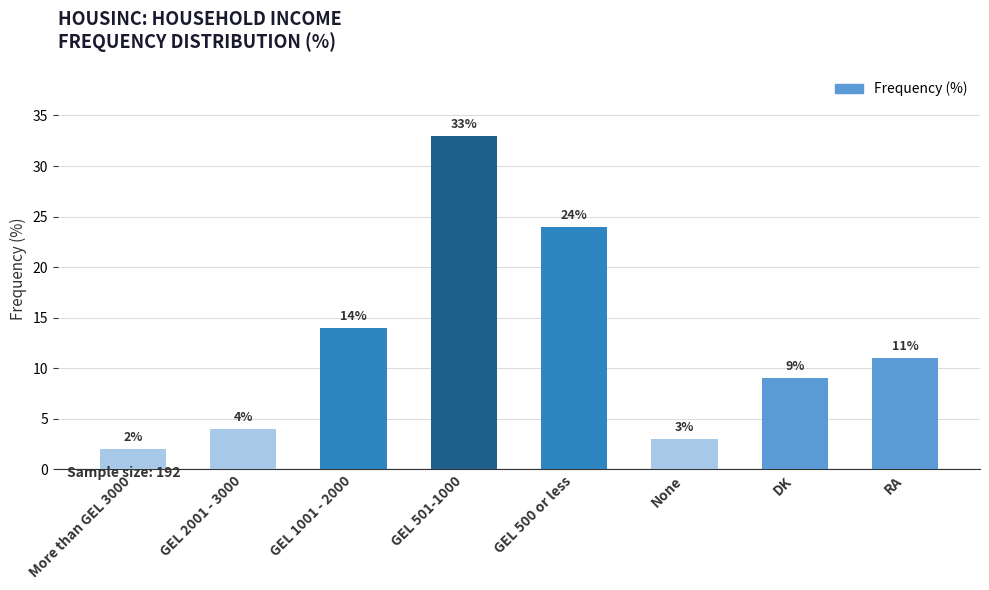

What is the value of the 1st bar from the left?

2